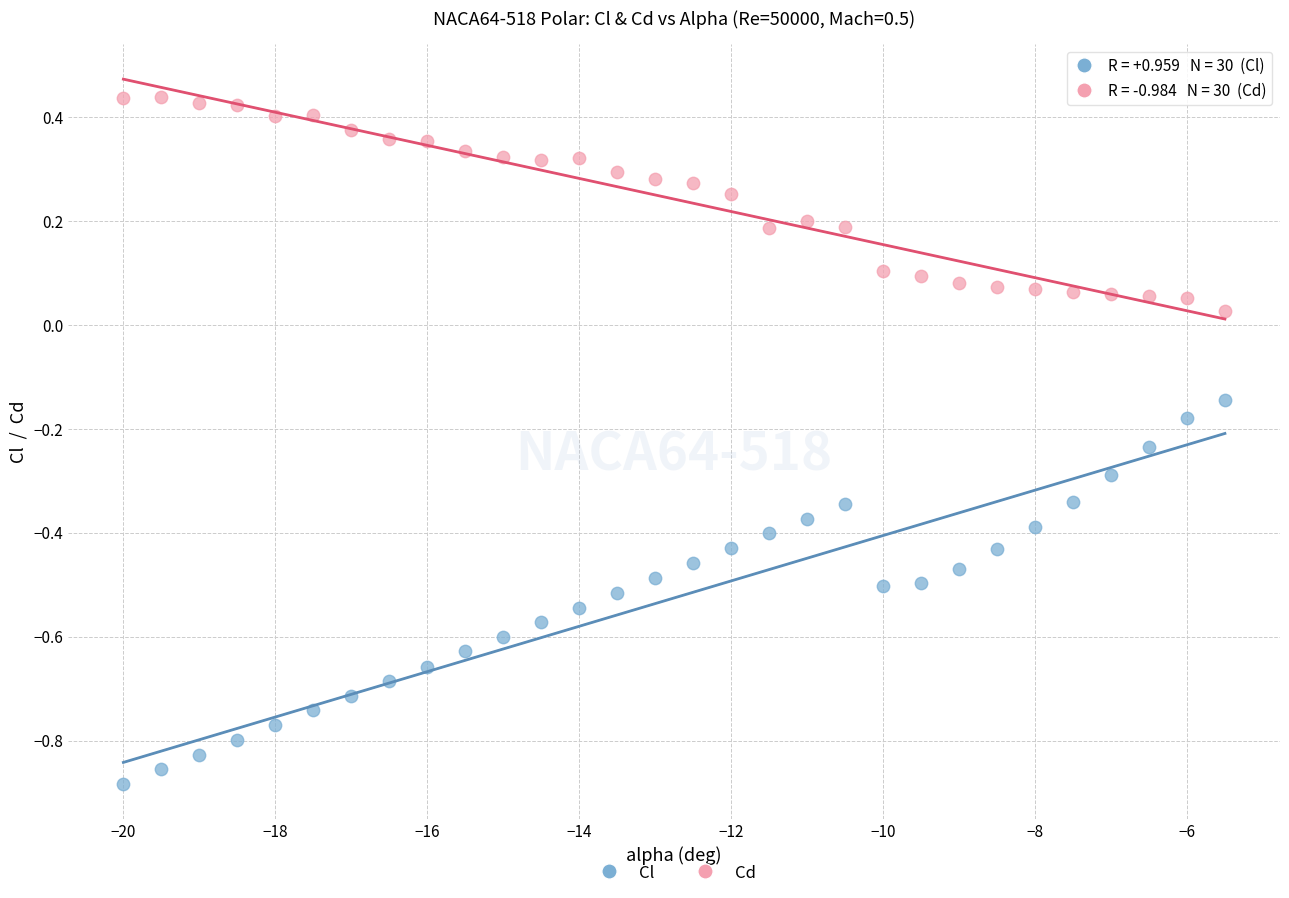

Which series reaches the maximum Y coordinate?

Cd